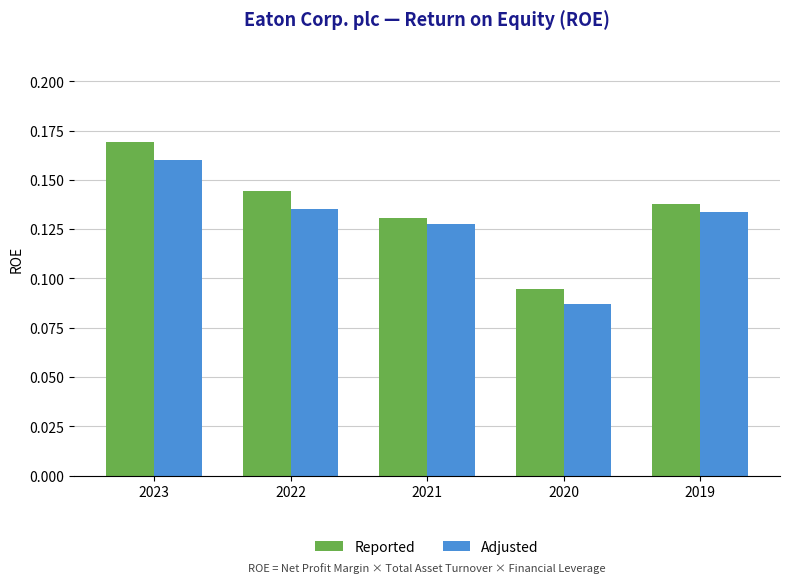

List the series in order of their overall mean, lowest first.

Adjusted, Reported